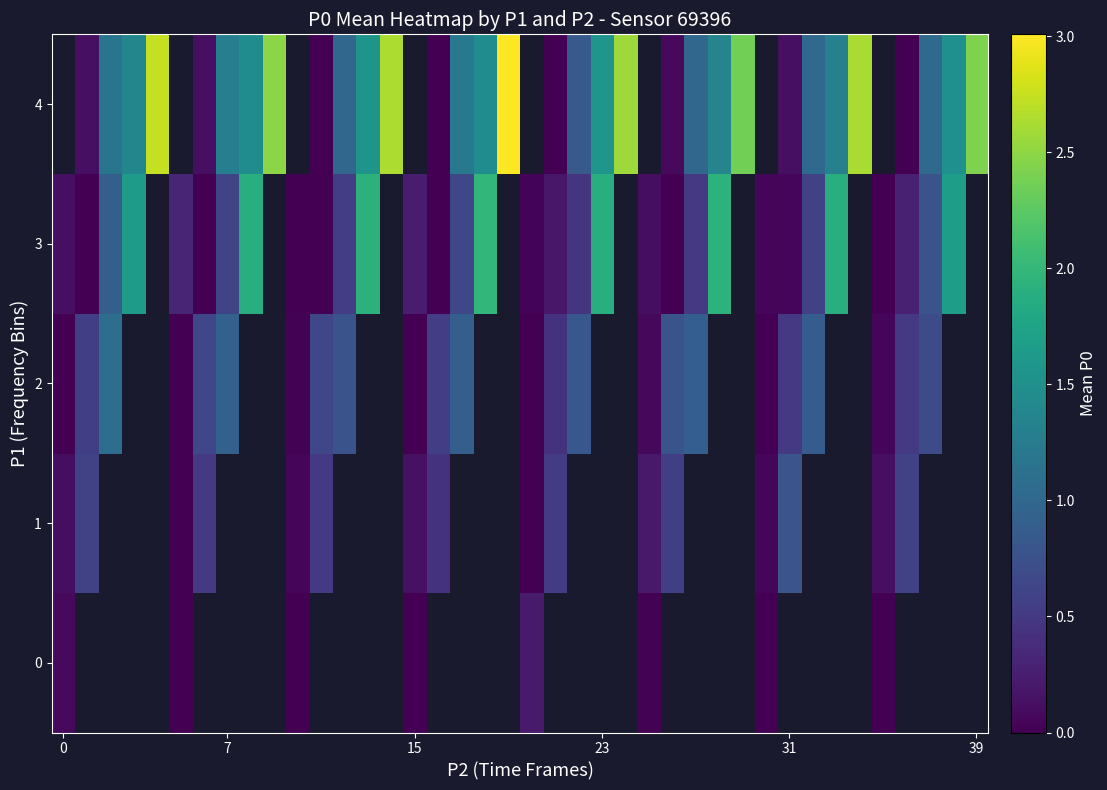

How many data points in 1 are above 0?

14